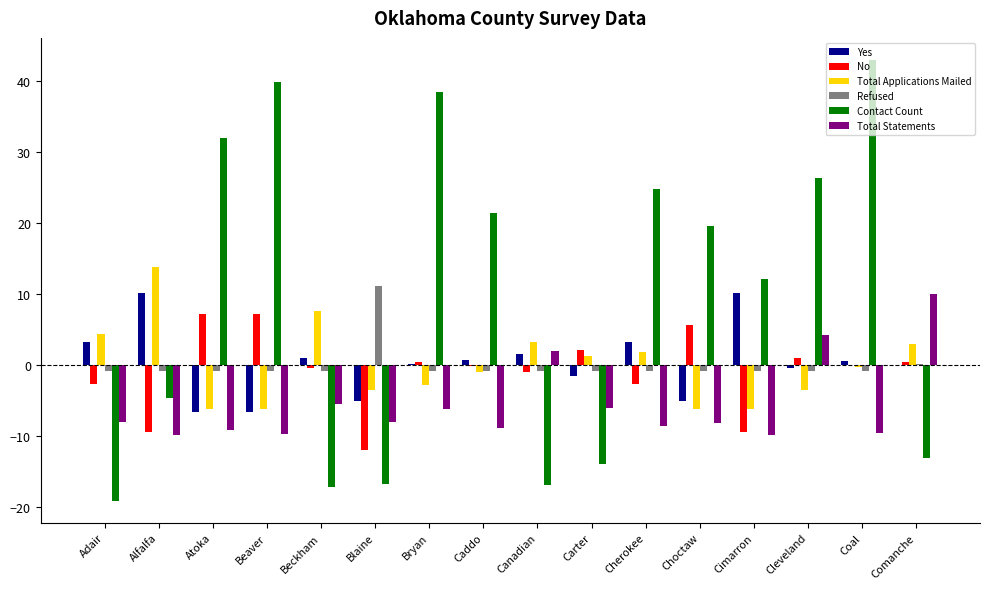

How many positive values does the Total Statements series have?

3